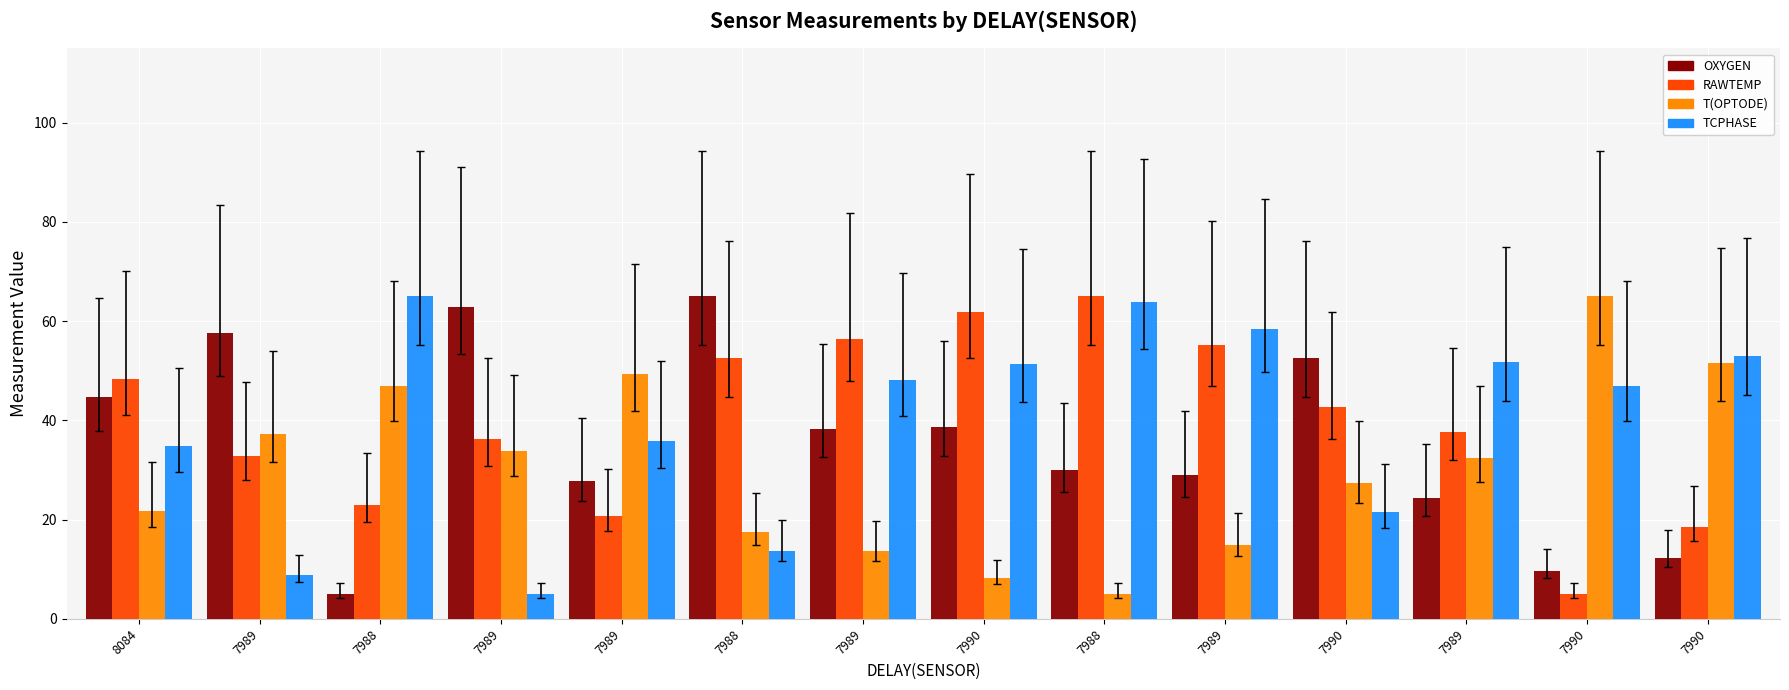

What is the label of the 11th bar from the right?

7989